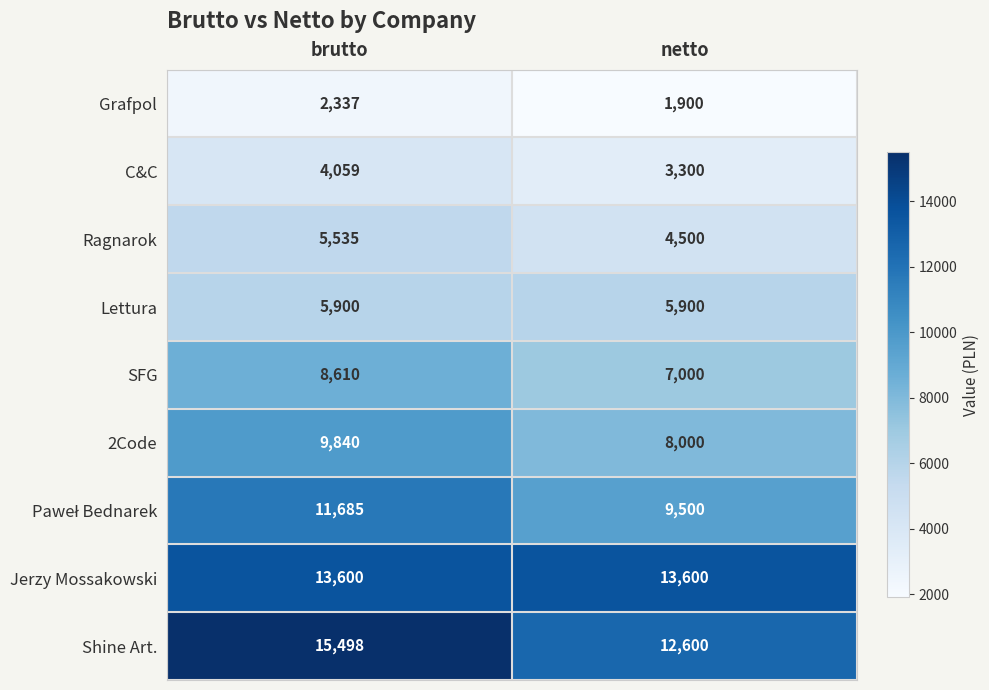

Which series has the largest total across all categories?

Shine Art.